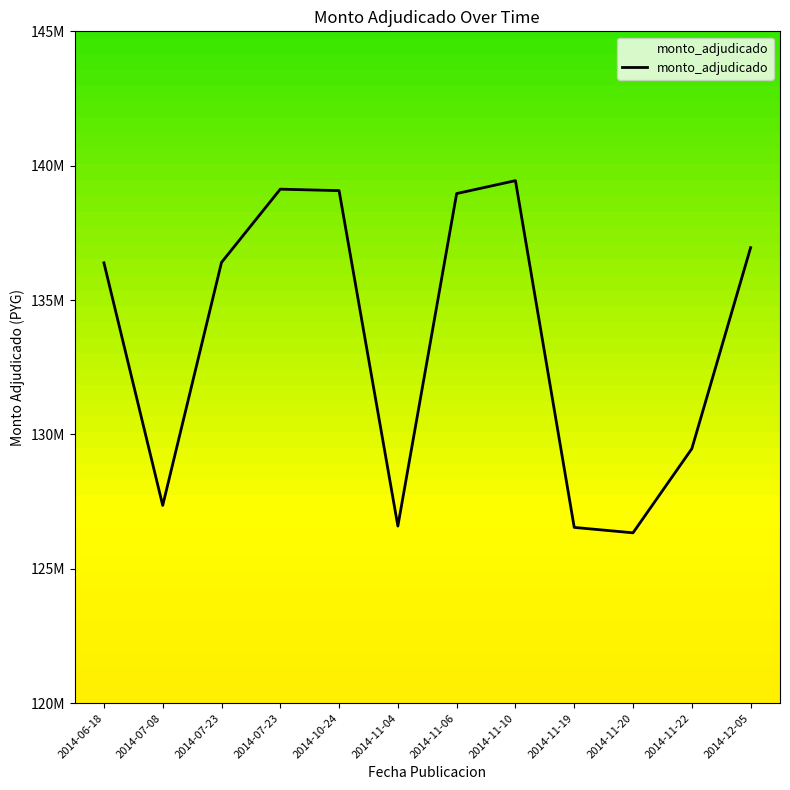

Does the chart have visible grid lines?

No